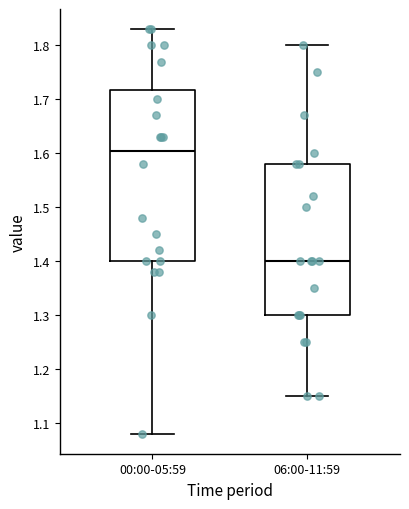

Reading left to right, read every box against the y-axis: the position of its median line, the range the box covers, and the ends of its whiskers. The values are not printed on the chart, so give them approximately, as read against the axis.

00:00-05:59: median 1.61, box 1.40 to 1.72, whiskers 1.08 to 1.83
06:00-11:59: median 1.40, box 1.30 to 1.58, whiskers 1.15 to 1.80